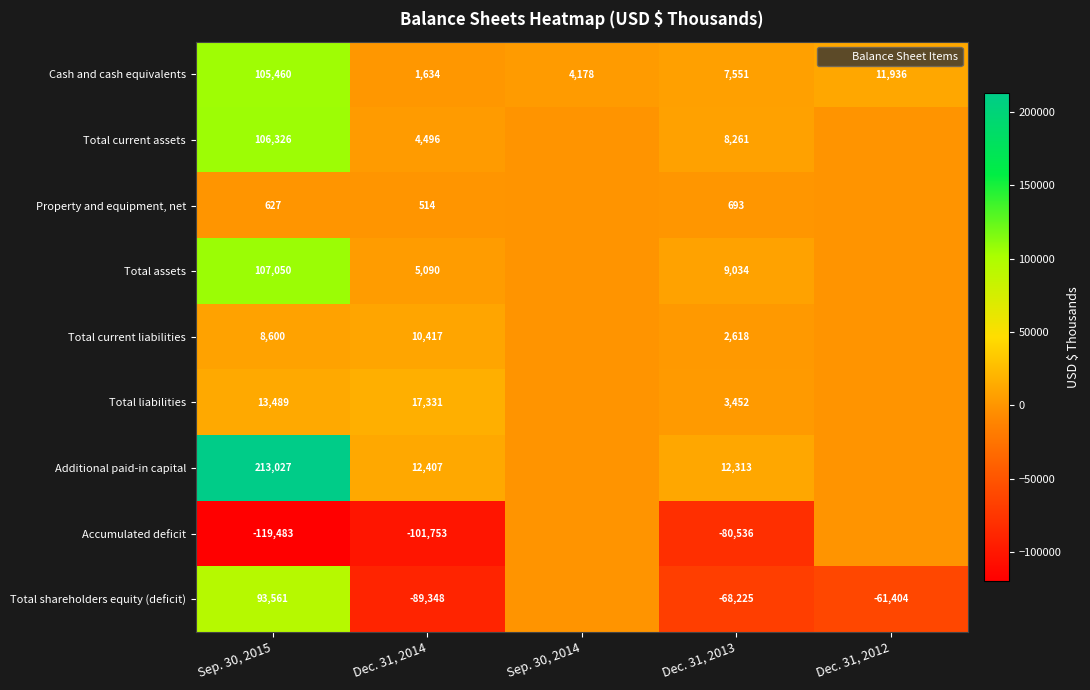

What is the difference between the highest and lowest values at Dec. 31, 2012?

73340